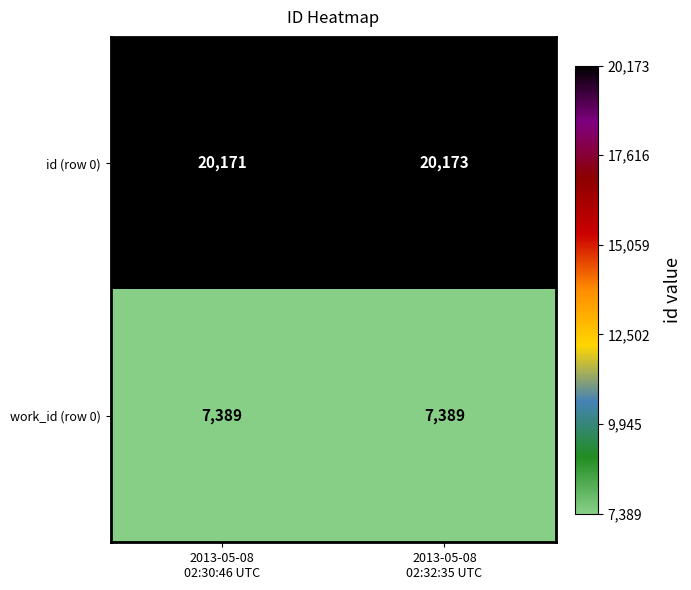

What is the sum of all work_id (row 0) values?

14778